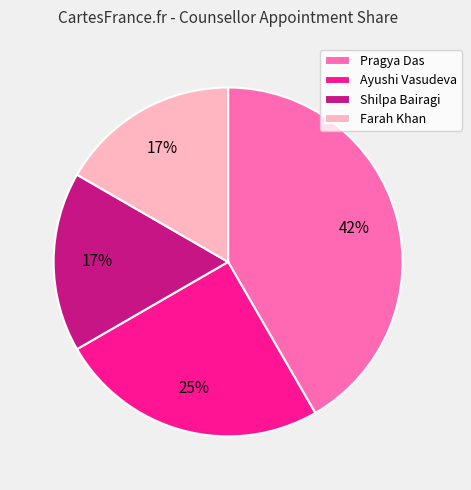

Count the number of slices in the pie.

4